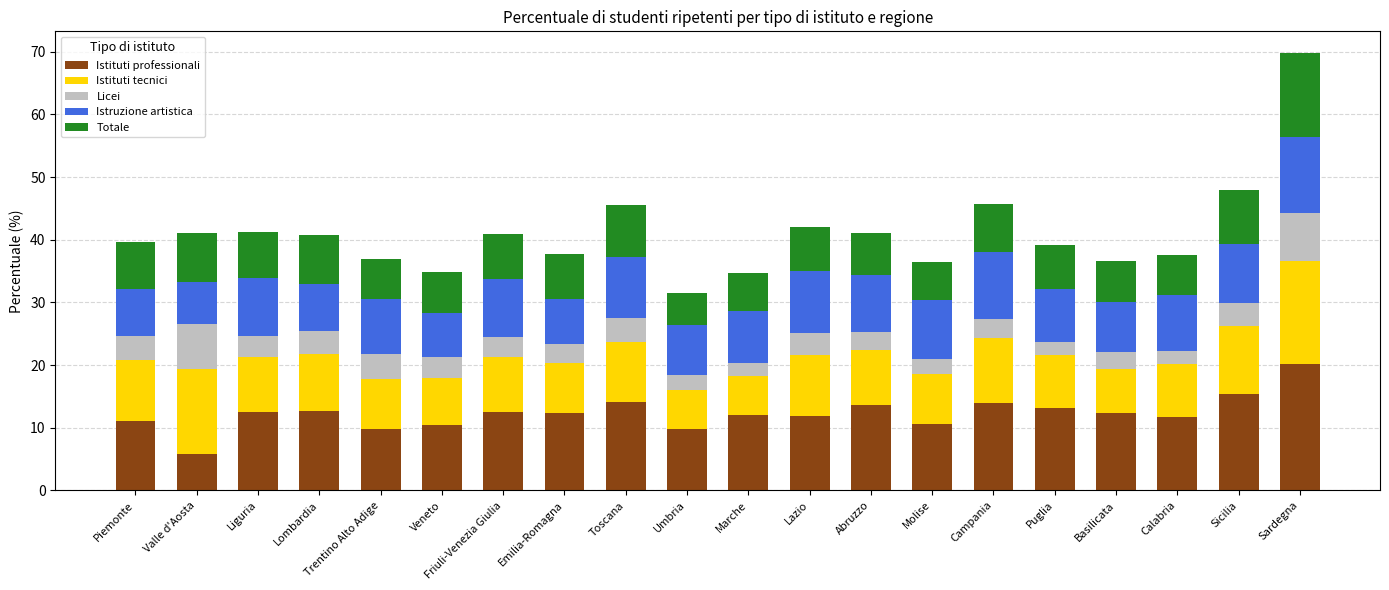

How many categories are shown in the chart?

20